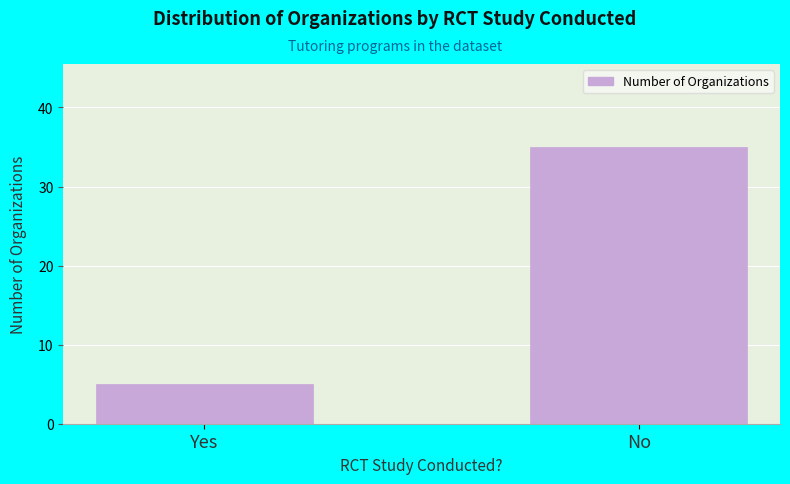

What is the value of the 1st bar from the left?

5